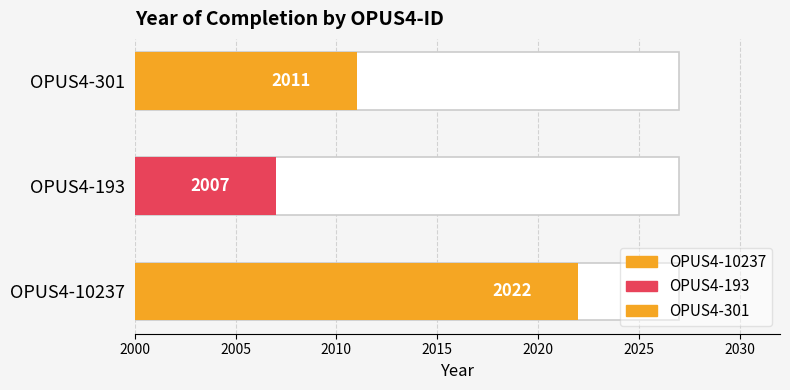

Reading right to left, extract all data points from this chart.

2011	2007	2022